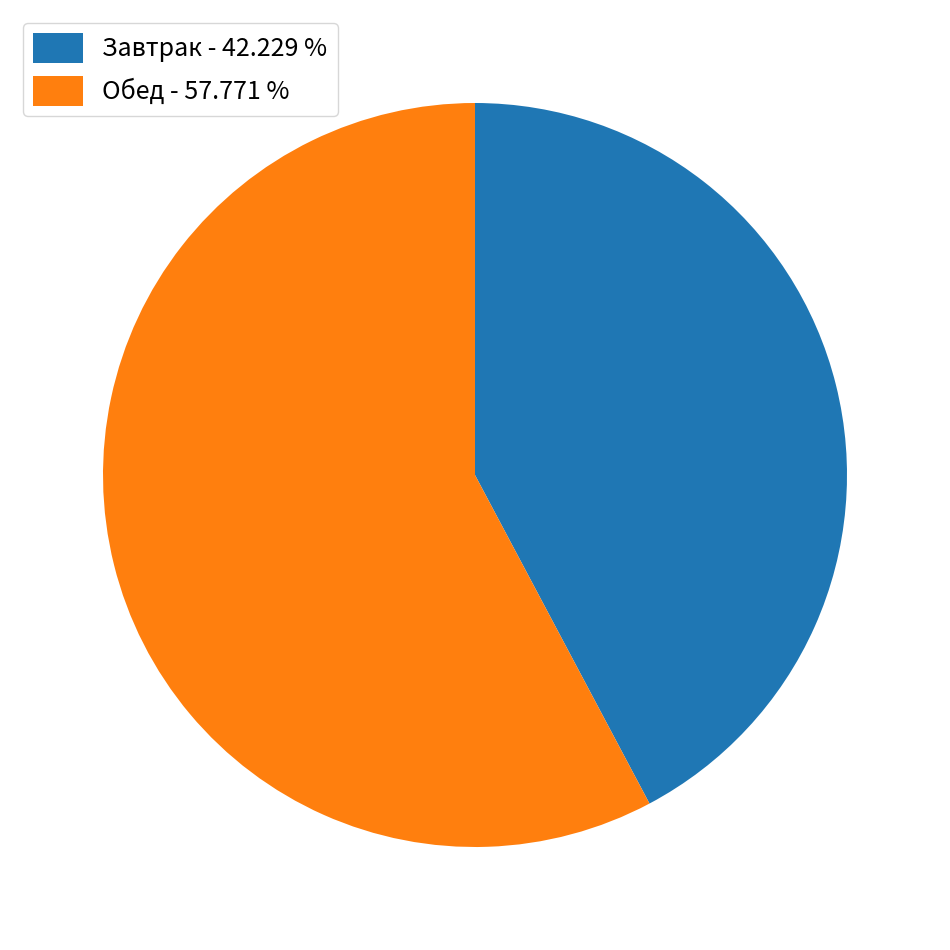

Is Завтрак - 42.229 % the majority of the pie?

No